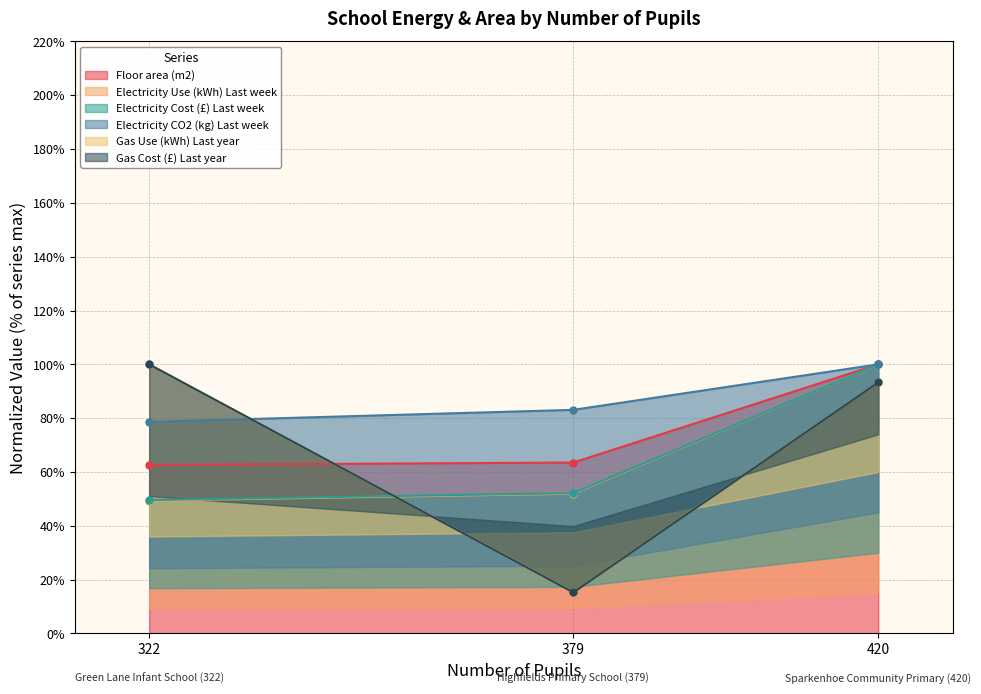

True or false: Floor area (m2) has a value of 100.0 at 420.

True